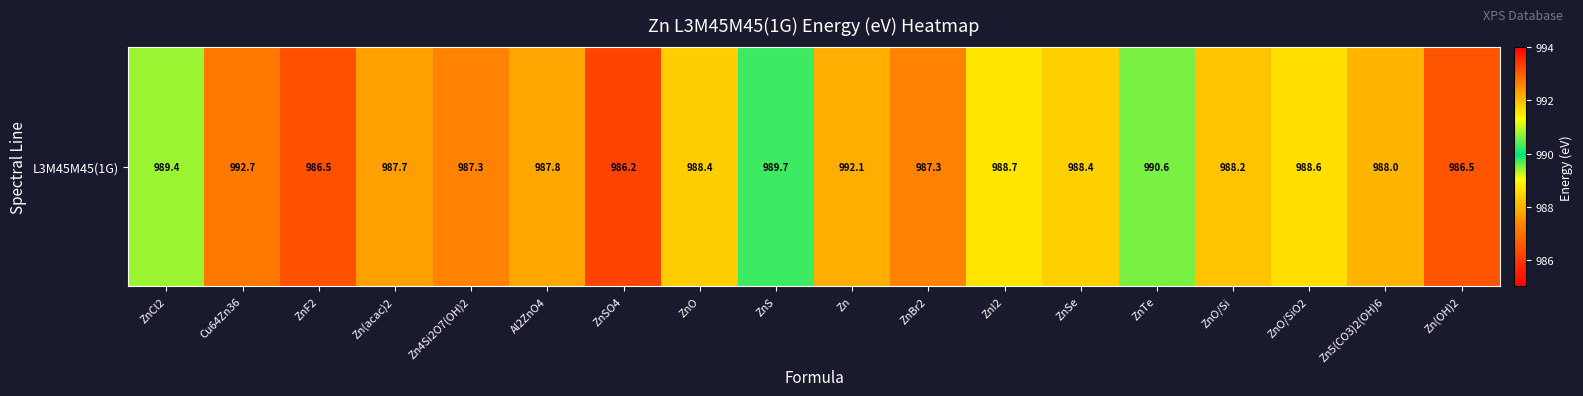

What is the minimum value shown in the chart?

986.2